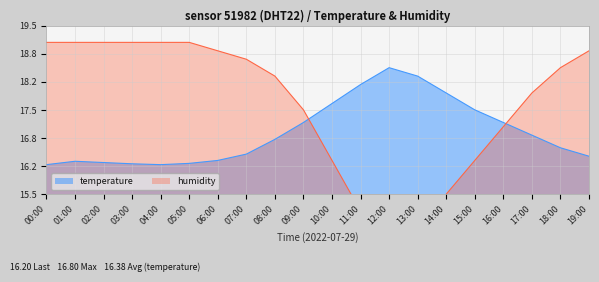

Reading right to left, transcribe all the data shown in this chart.

temperature: 16.4	16.6	16.9	17.2	17.5	17.9	18.3	18.5	18.1	17.6	17.2	16.8	16.4	16.3	16.2	16.2	16.2	16.2	16.3	16.2
humidity: 18.9	18.5	17.9	17.1	16.3	15.5	14.7	13.9	15.1	16.3	17.5	18.3	18.7	18.9	19.1	19.1	19.1	19.1	19.1	19.1